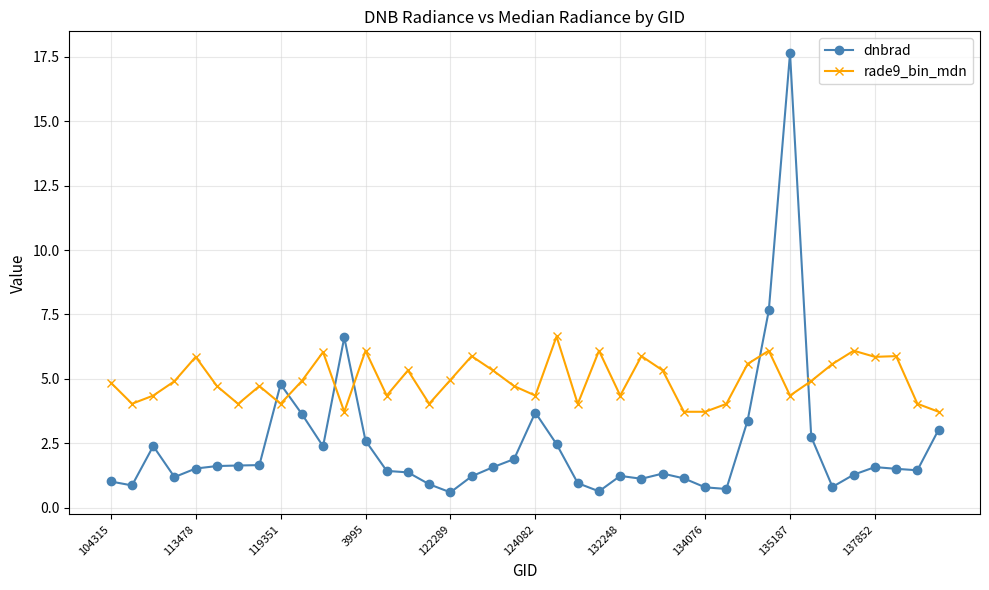

Which series has the largest total across all categories?

rade9_bin_mdn